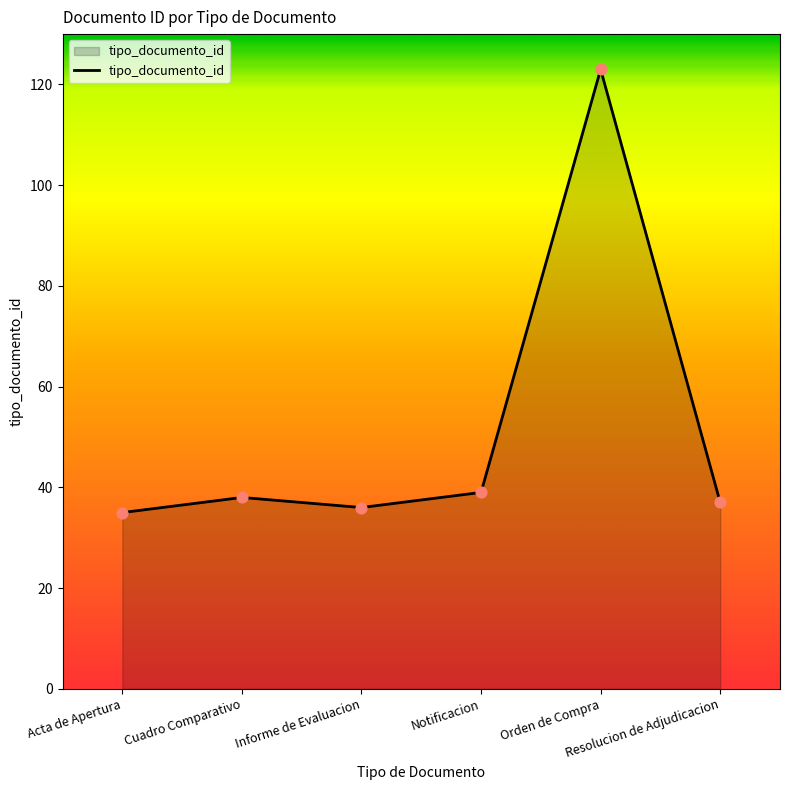

What is the difference between the maximum and minimum values?

88